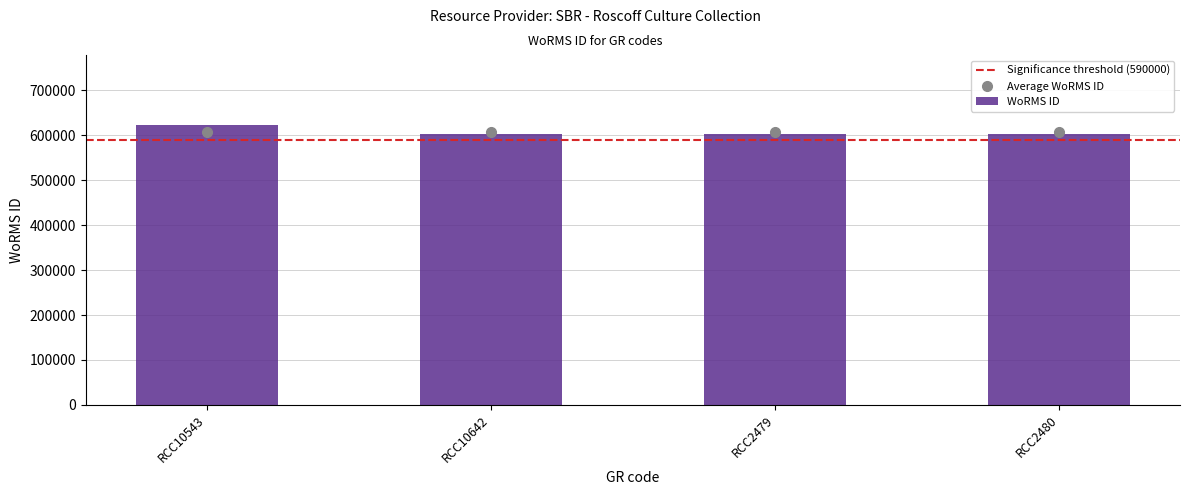

How many bars are there in total?

4